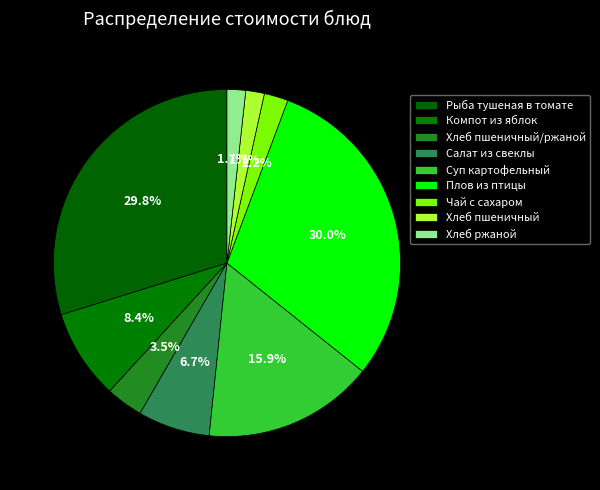

Is there a majority slice in this chart?

No